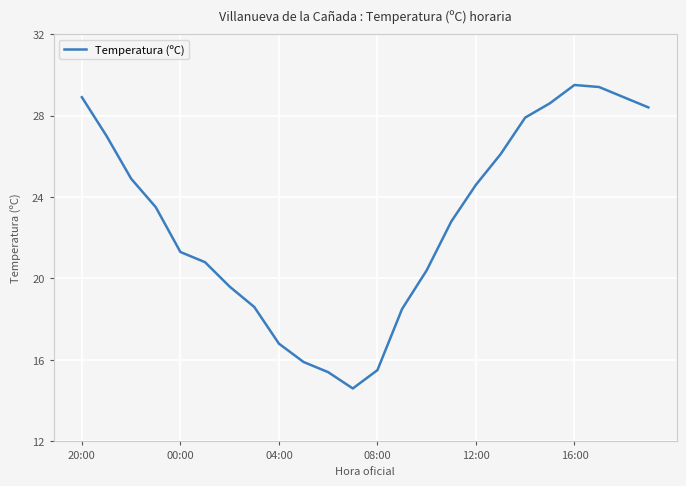

What is the minimum value shown in the chart?

14.6